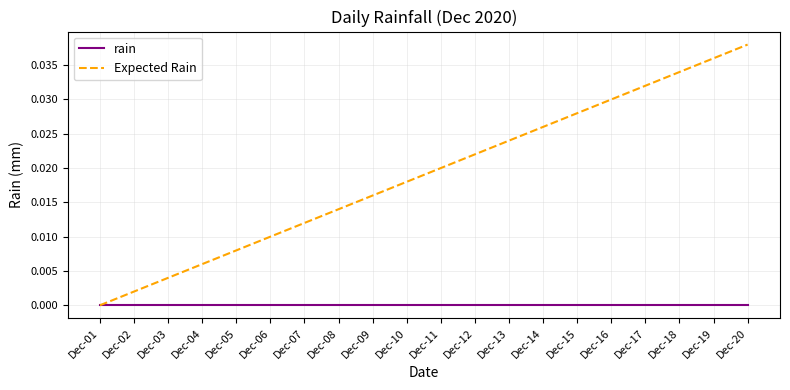

Does the chart have visible grid lines?

Yes